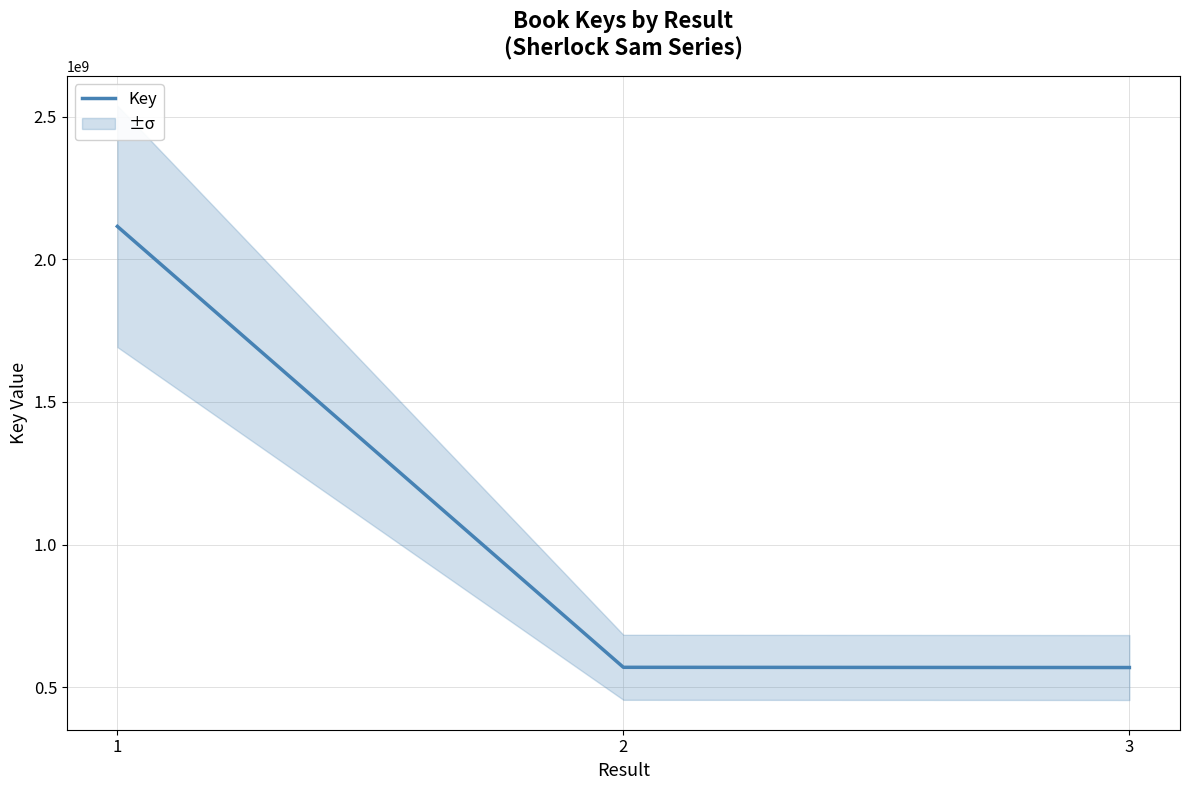

Reading right to left, extract all data points from this chart.

569190391	569959459	2115351803